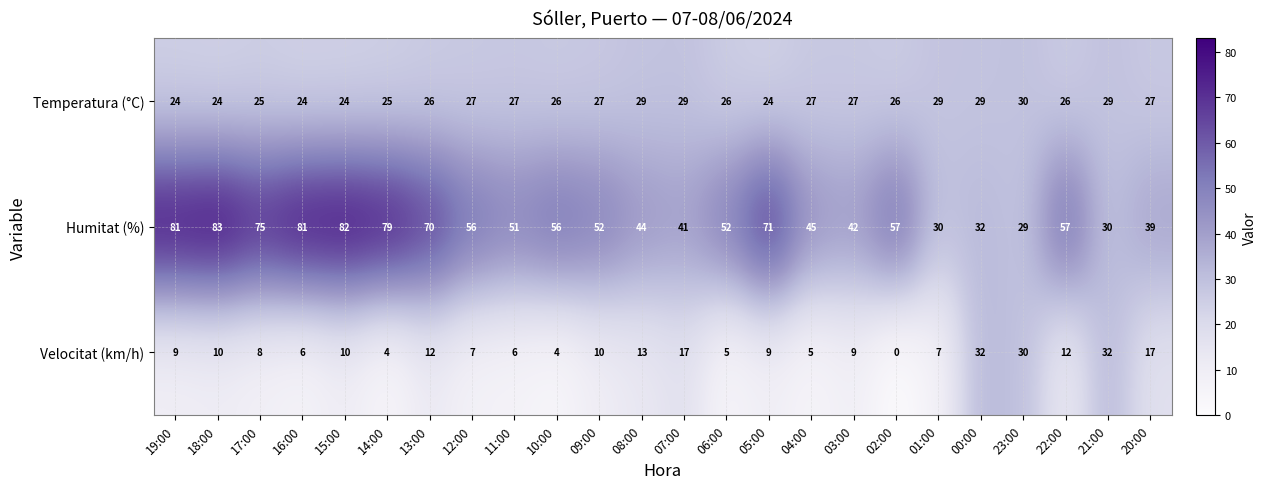

Rank the series at 21:00 from lowest to highest value.

Temperatura (°C), Humitat (%), Velocitat (km/h)